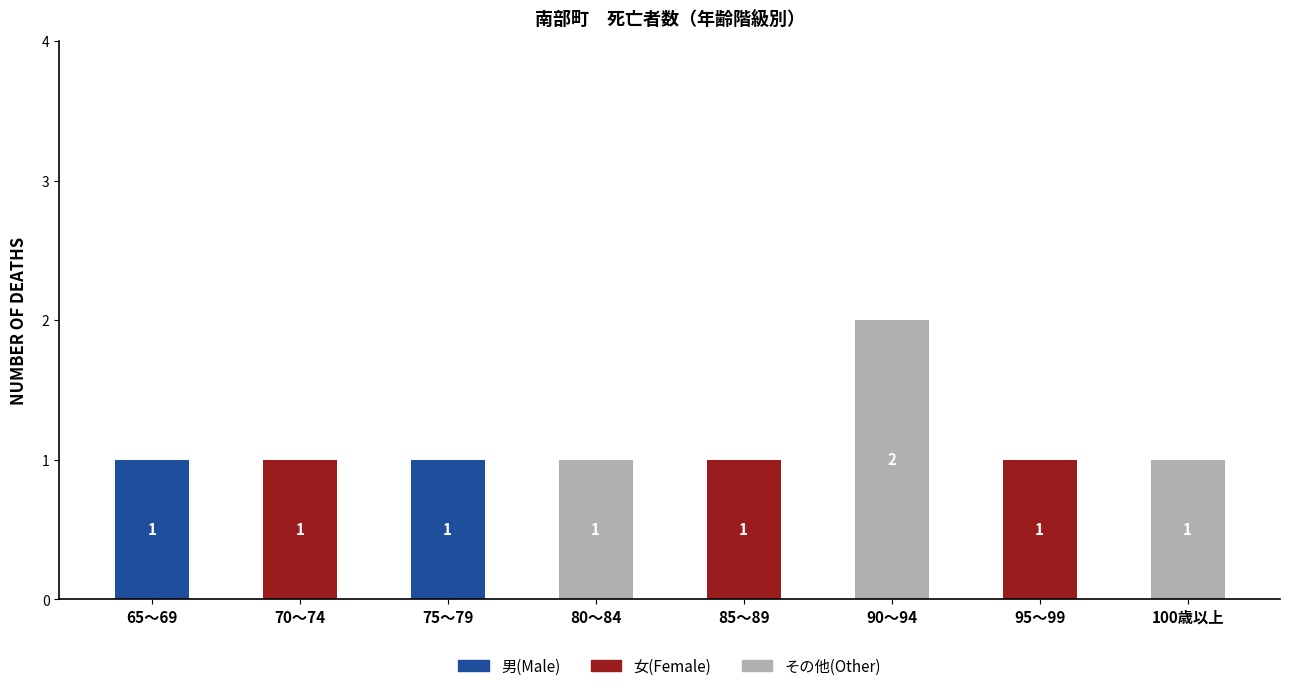

At which category is the sum across all series the highest?

90～94